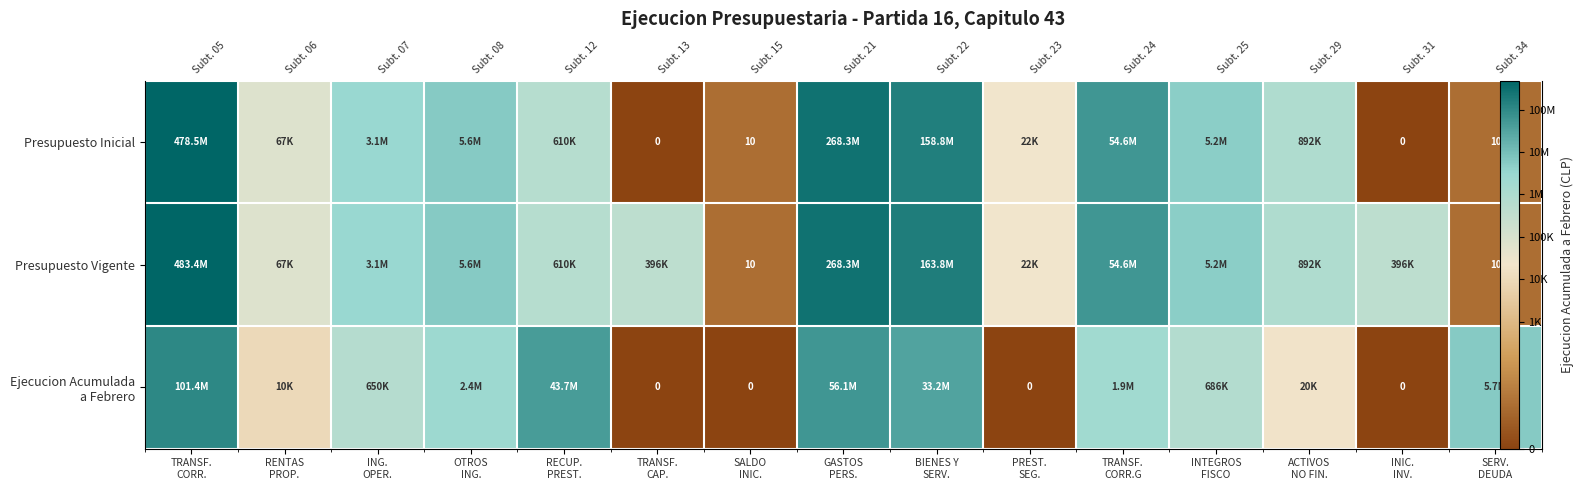

Which label corresponds to the largest value in the chart?

TRANSF.
CORR.